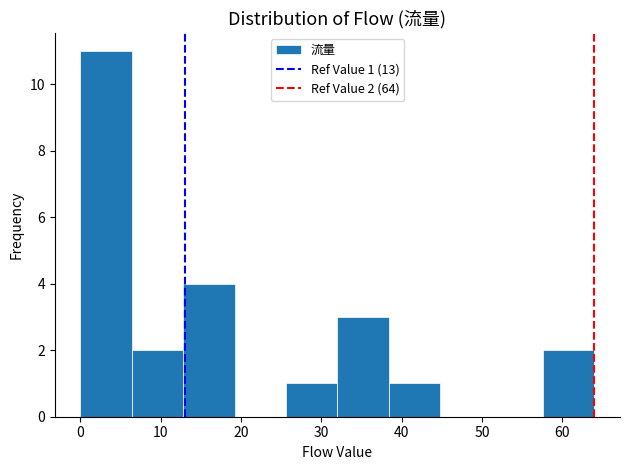

Which range on the x-axis has the tallest bar?

0.0 to 6.4